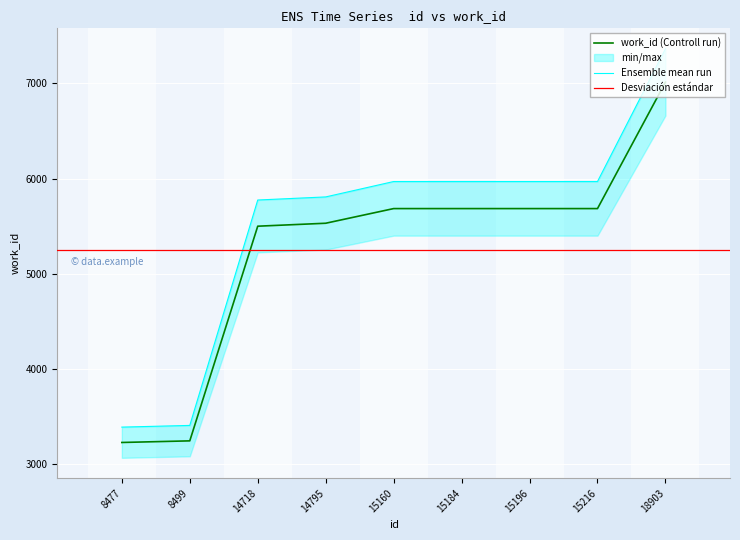

Where does the data first go above 5685?

18903